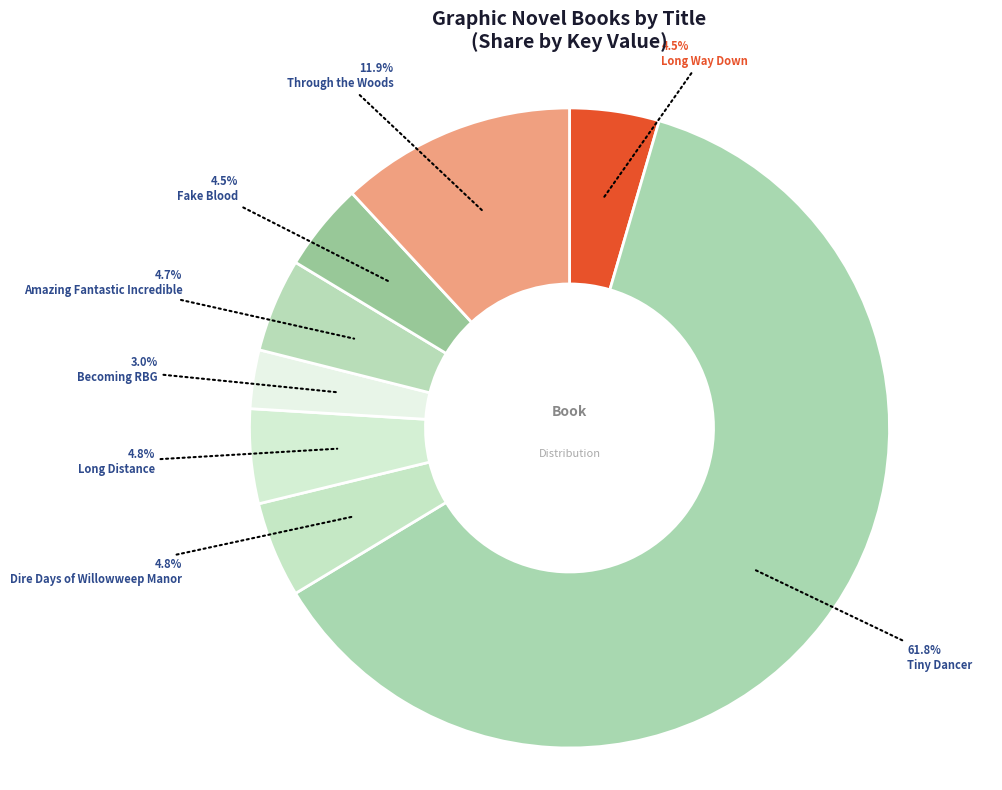

Count the number of slices in the pie.

8